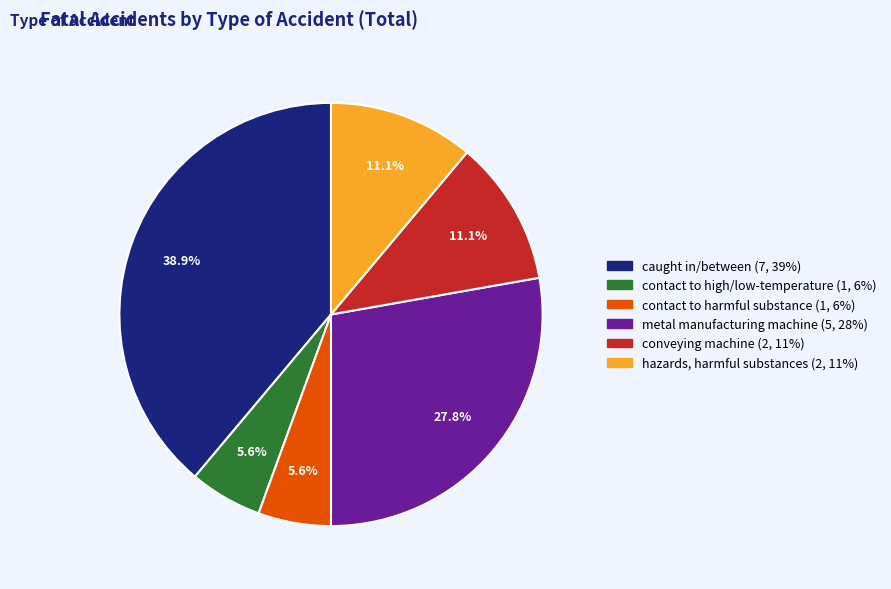

How many slices are in this pie chart?

6